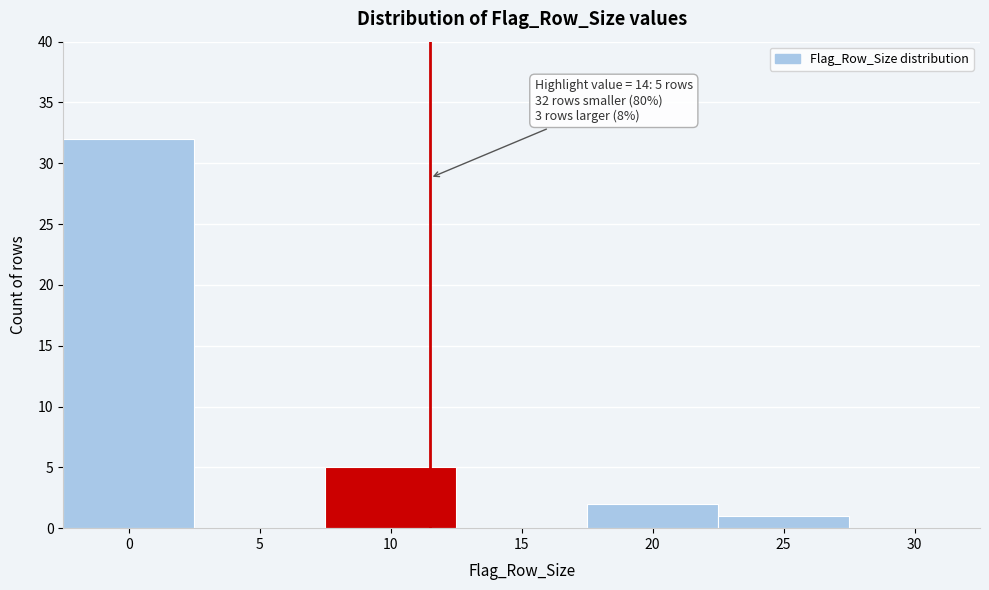

Reading left to right, list all the values displayed in this chart.

0=32	5=0	10=5	15=0	20=2	25=1	30=0